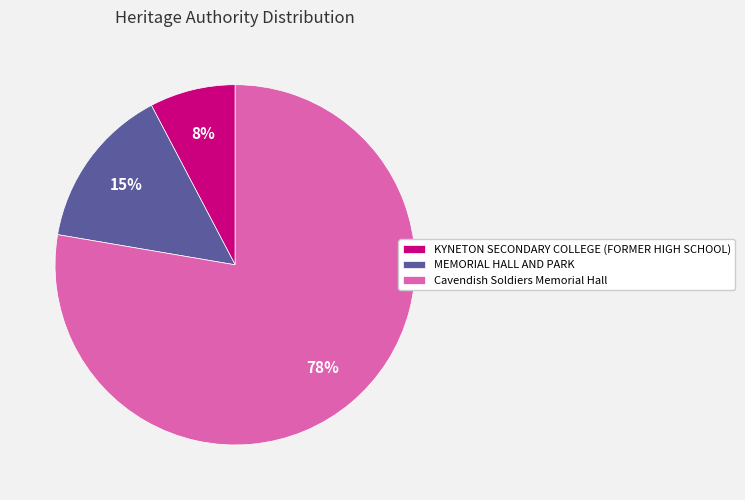

To the nearest percent, what is the combined percentage of Cavendish Soldiers Memorial Hall and KYNETON SECONDARY COLLEGE (FORMER HIGH SCHOOL)?

85%